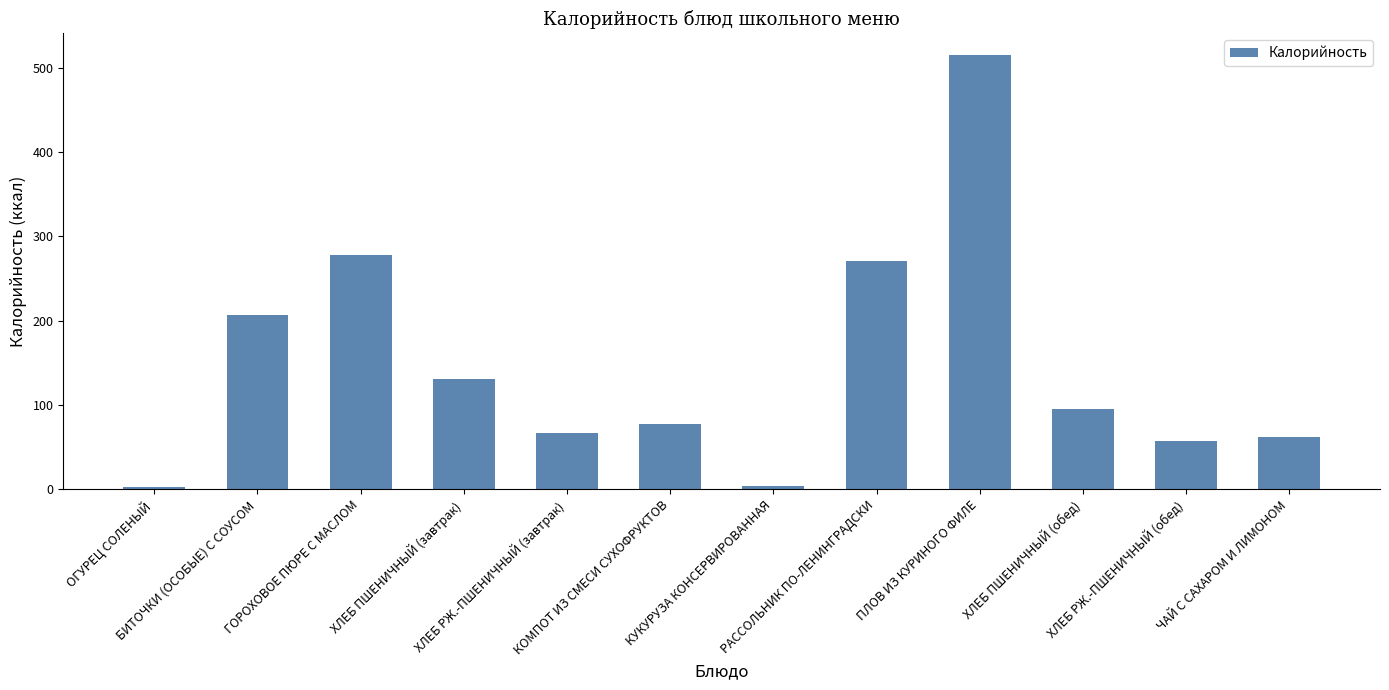

Where does the data first go above 94?

БИТОЧКИ (ОСОБЫЕ) С СОУСОМ